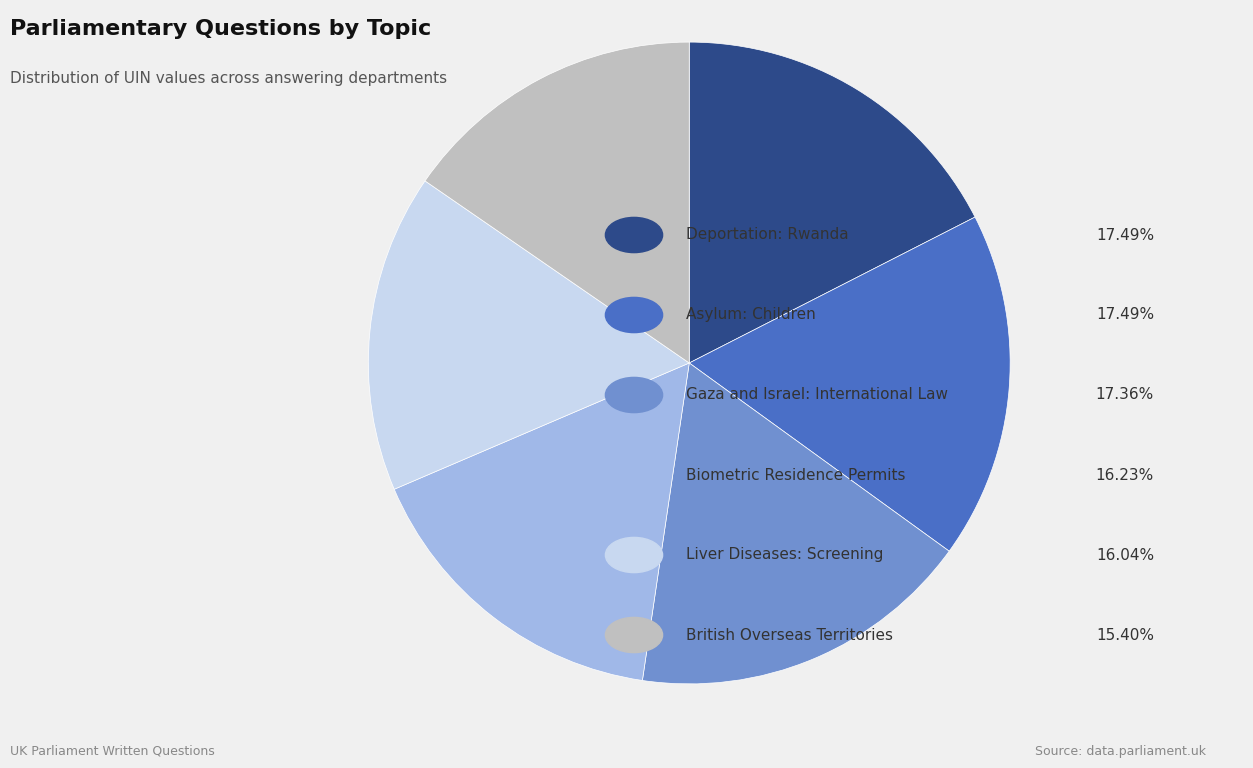

Is there a majority slice in this chart?

No